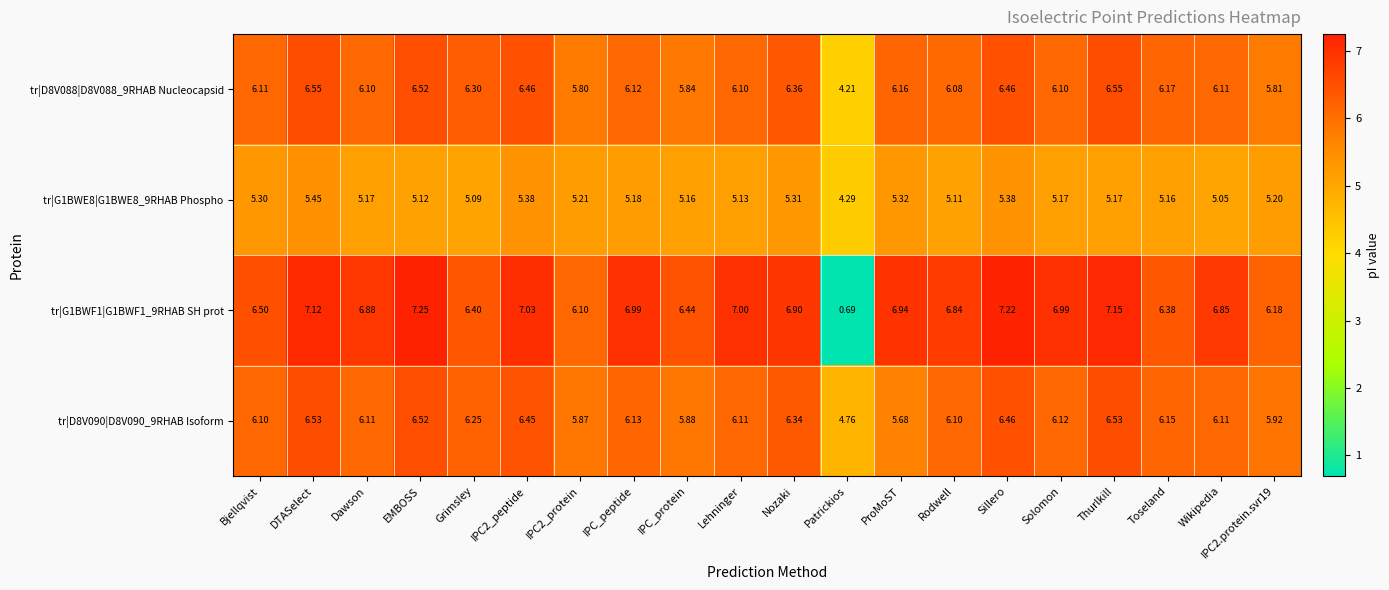

At which label is tr|G1BWF1|G1BWF1_9RHAB SH prot closest to 3?

Patrickios